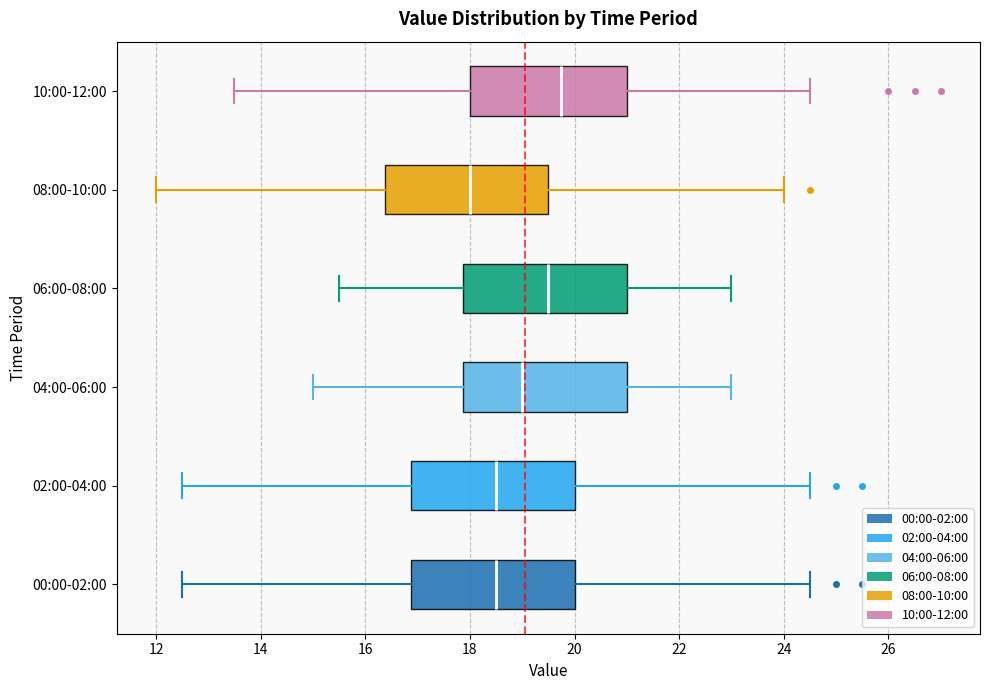

Reading bottom to top, transcribe this box plot: for each box, give where its median line is, the range the box spans, and where its two whiskers end, as read against the x-axis. The values are not printed on the chart, so give them approximately, as read against the axis.

00:00-02:00: median 18.6, box 16.8 to 20.0, whiskers 12.6 to 24.6
02:00-04:00: median 18.6, box 16.8 to 20.0, whiskers 12.6 to 24.6
04:00-06:00: median 19.0, box 17.8 to 21.0, whiskers 15.0 to 23.0
06:00-08:00: median 19.6, box 17.8 to 21.0, whiskers 15.6 to 23.0
08:00-10:00: median 18.0, box 16.4 to 19.6, whiskers 12.0 to 24.0
10:00-12:00: median 19.8, box 18.0 to 21.0, whiskers 13.6 to 24.6